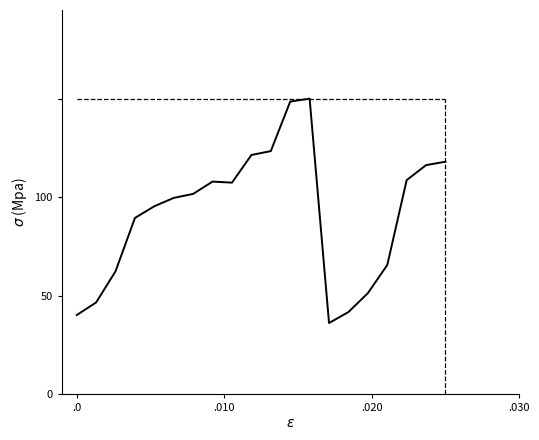

Does the chart have visible grid lines?

No